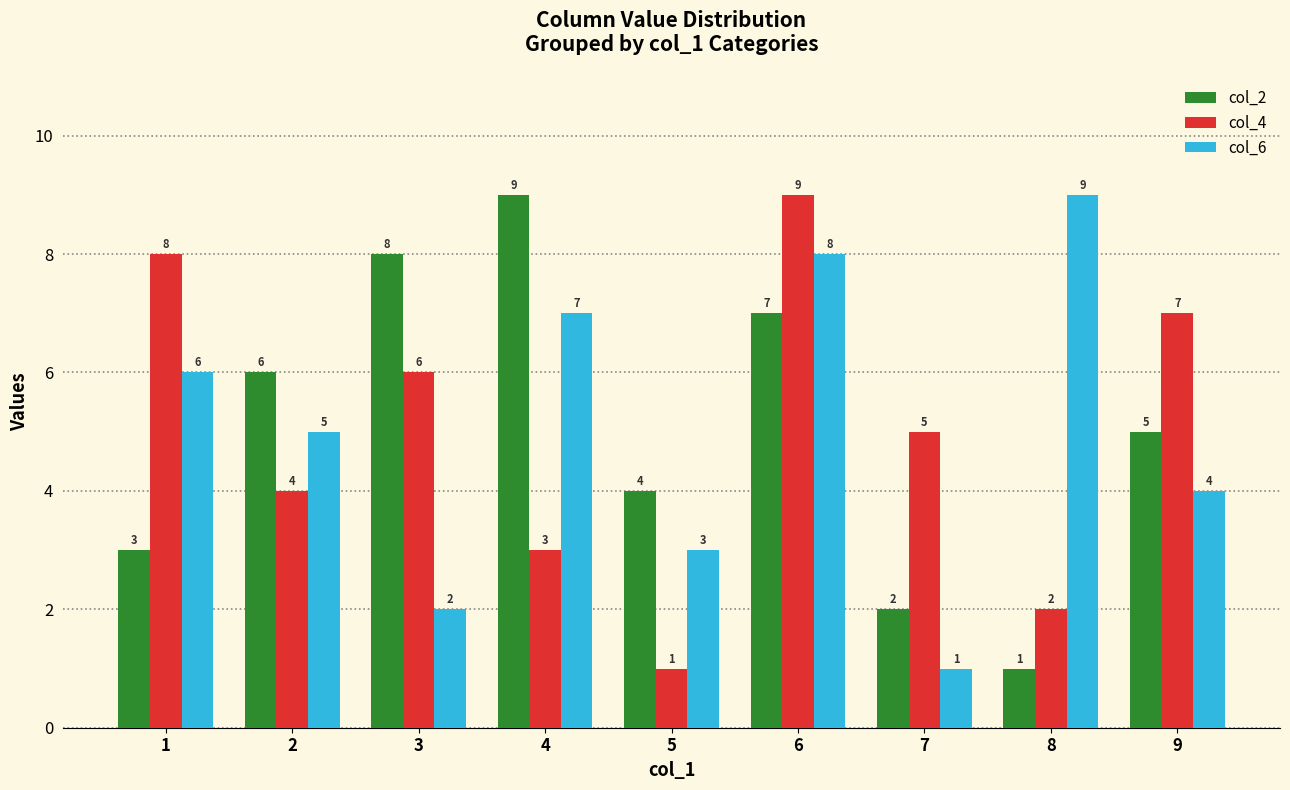

At which label does col_6 first exceed 5?

1